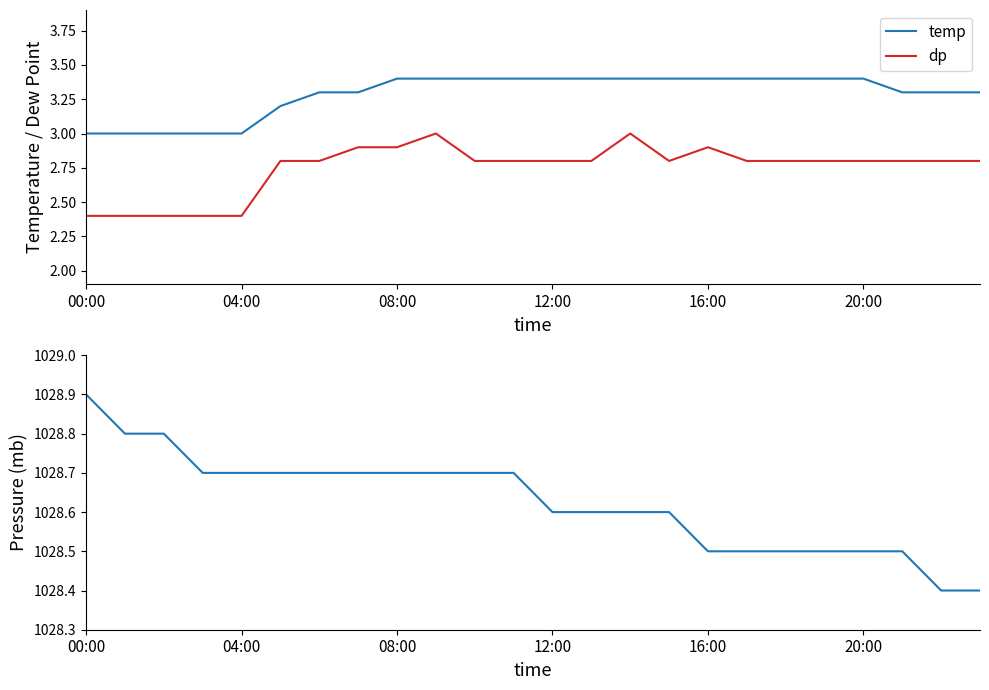

What is the maximum value for mb?

1028.9